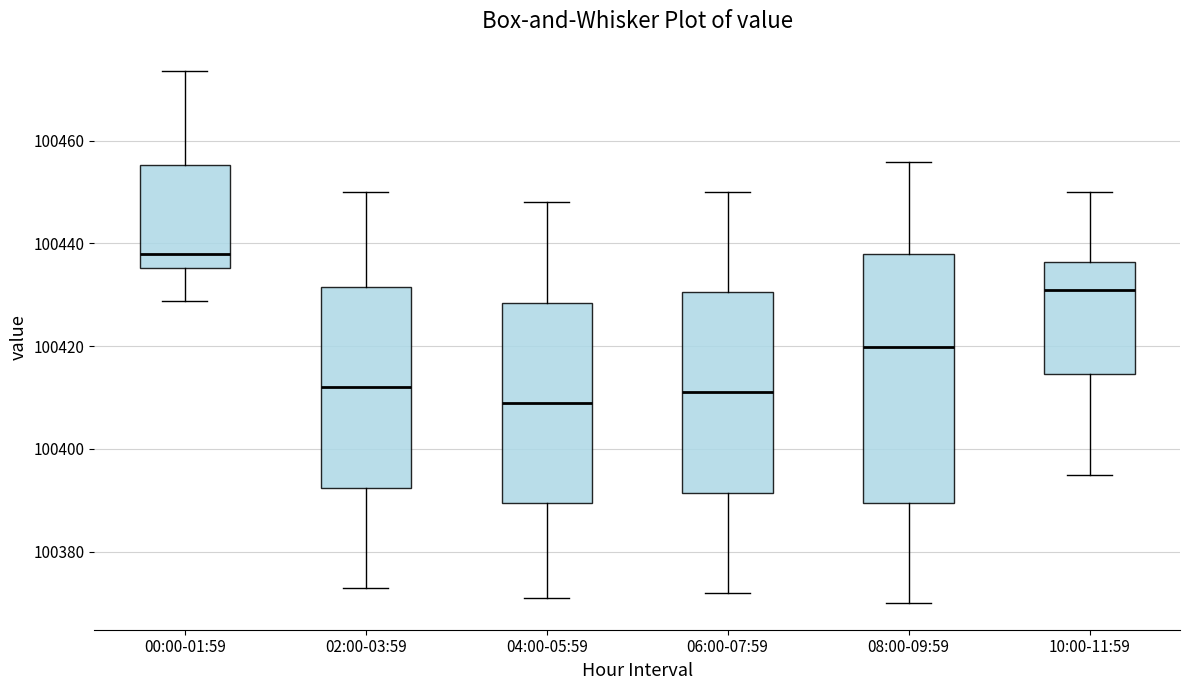

Reading left to right, read every box against the y-axis: the position of its median line, the range the box covers, and the ends of its whiskers. The values are not printed on the chart, so give them approximately, as read against the axis.

00:00-01:59: median 100438, box 100436 to 100456, whiskers 100428 to 100474
02:00-03:59: median 100412, box 100392 to 100432, whiskers 100374 to 100450
04:00-05:59: median 100410, box 100390 to 100428, whiskers 100372 to 100448
06:00-07:59: median 100412, box 100392 to 100430, whiskers 100372 to 100450
08:00-09:59: median 100420, box 100390 to 100438, whiskers 100370 to 100456
10:00-11:59: median 100430, box 100414 to 100436, whiskers 100396 to 100450